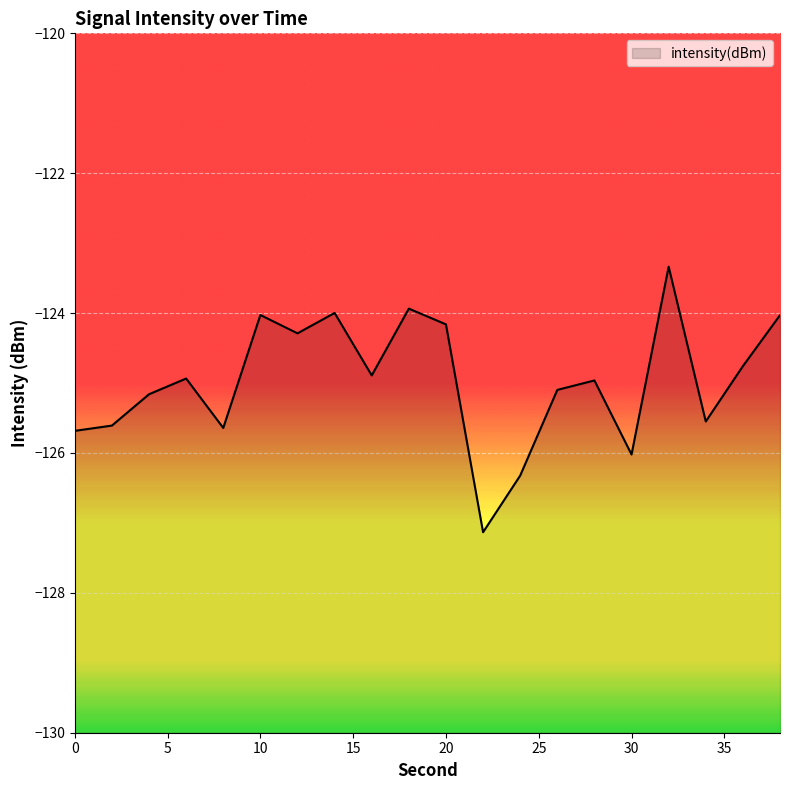

Does the chart display data point markers on the line(s)?

No